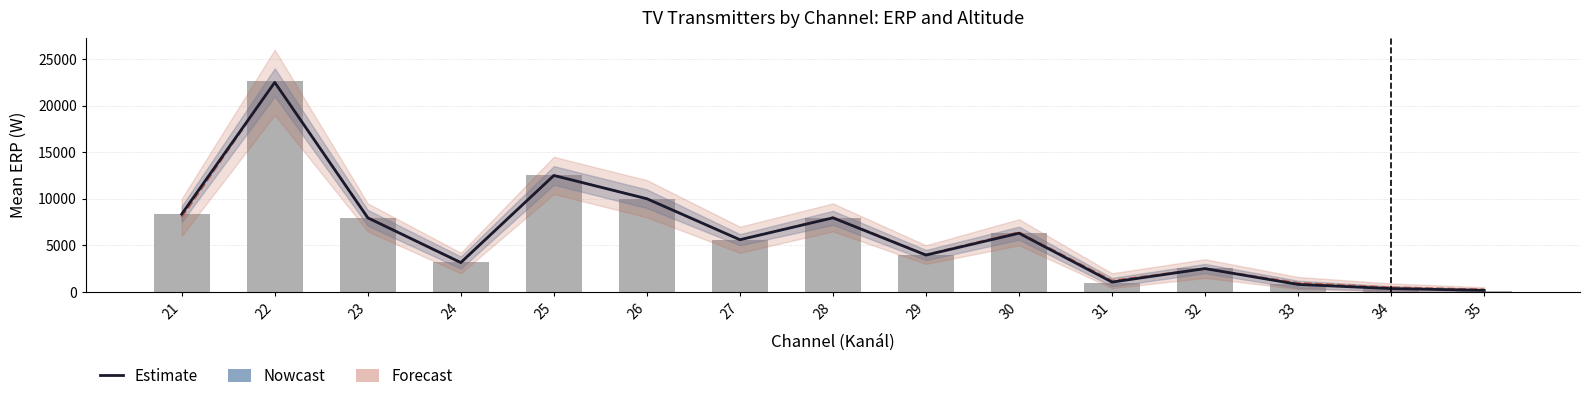

Rank the categories by value from lowest to highest.

35, 34, 33, 31, 32, 24, 29, 27, 30, 23, 28, 21, 26, 25, 22